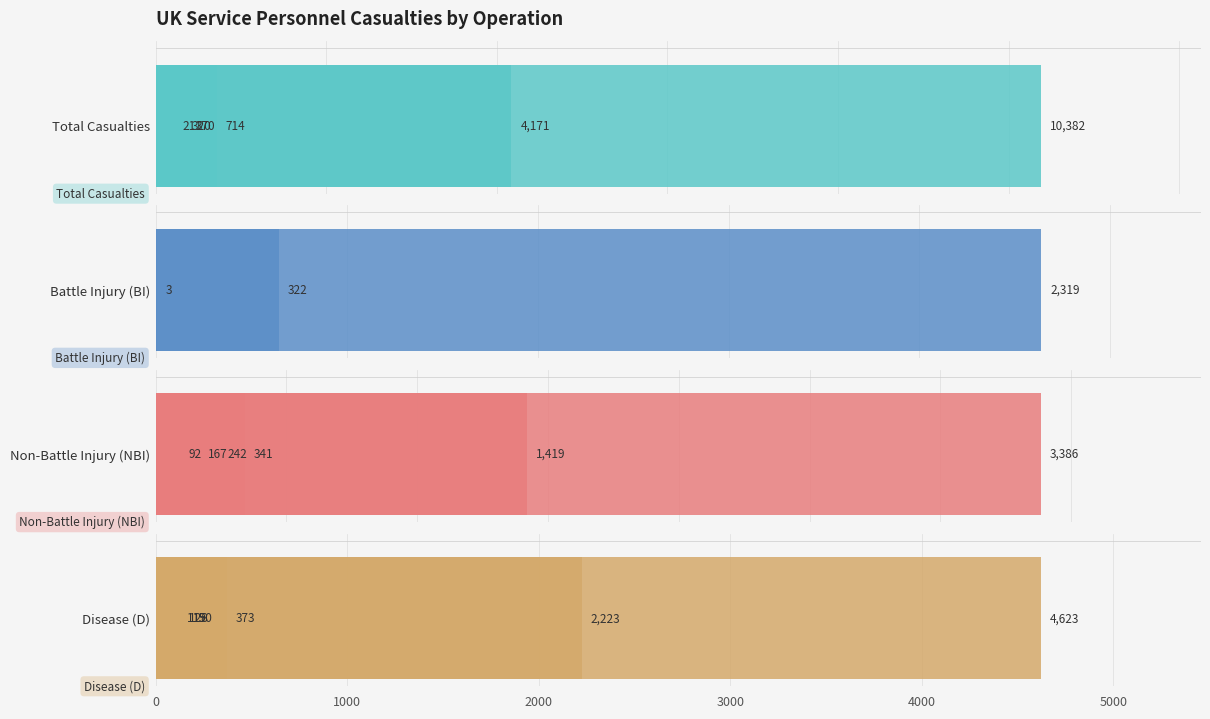

How many distinct data groups are displayed?

4